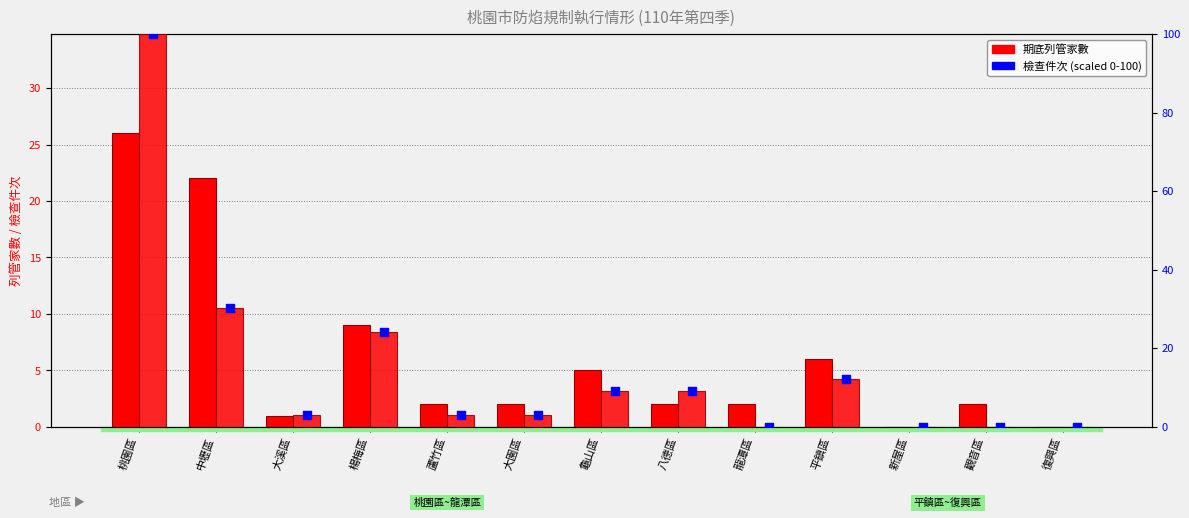

Which series has the largest Y range (max minus min)?

檢查件次